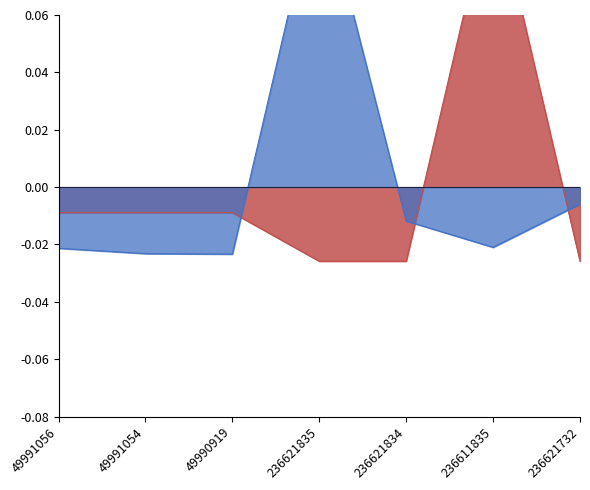

What position from the left is 49990919?

3